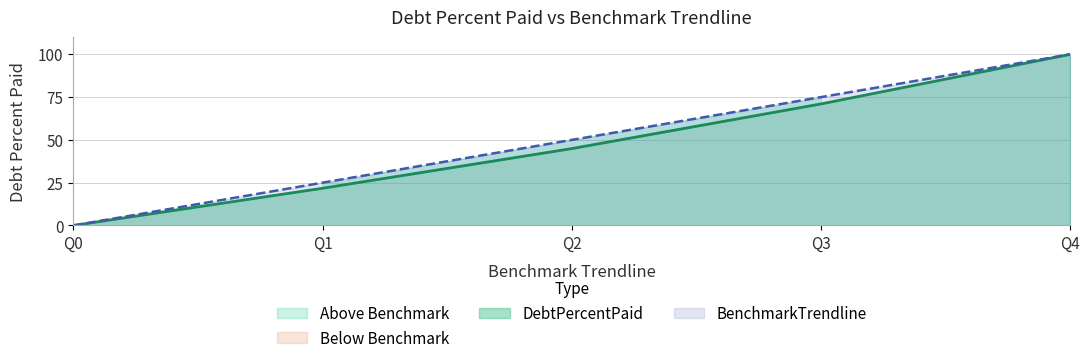

At which category does the chart reach its peak across all series?

Q4